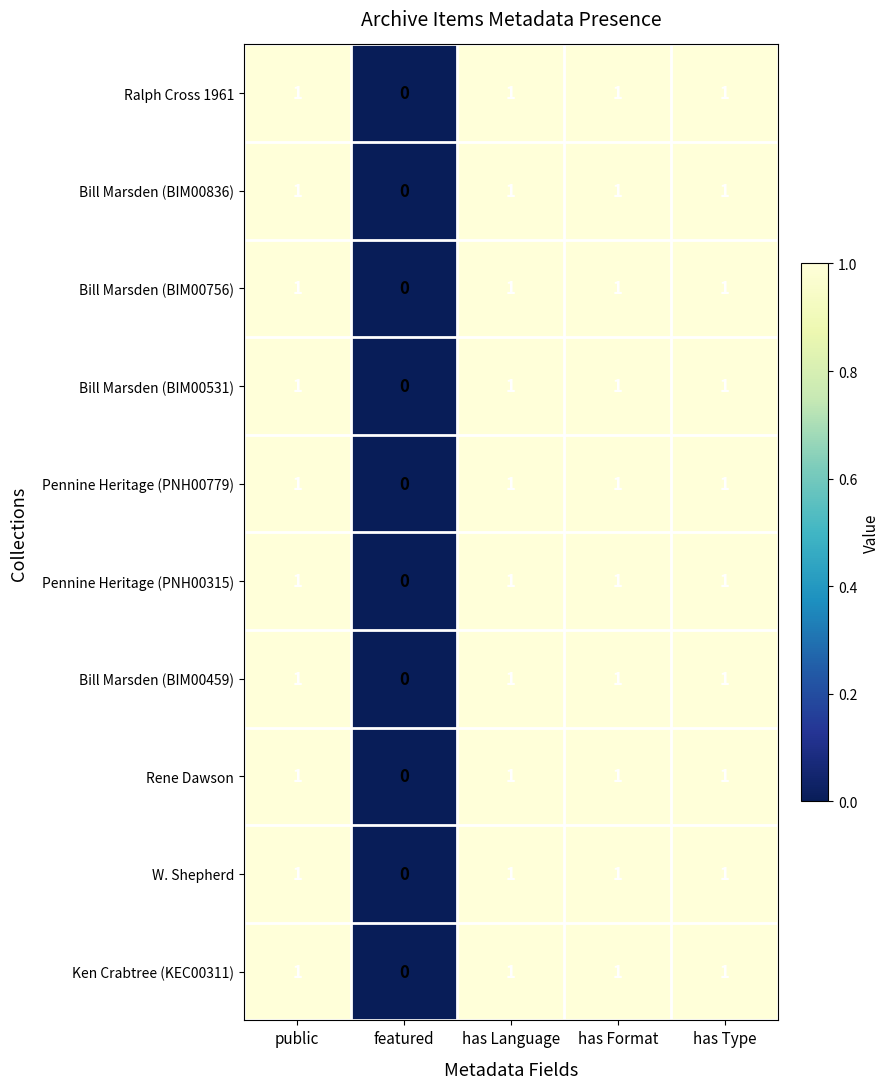

Is it true that W. Shepherd equals 1 at has Type?

True